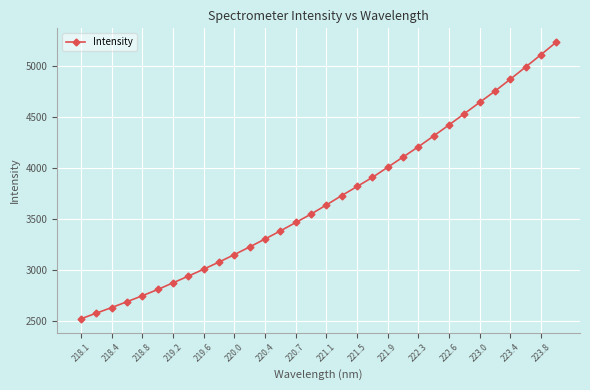

What is the value of the 19th point from the left?

3818.2